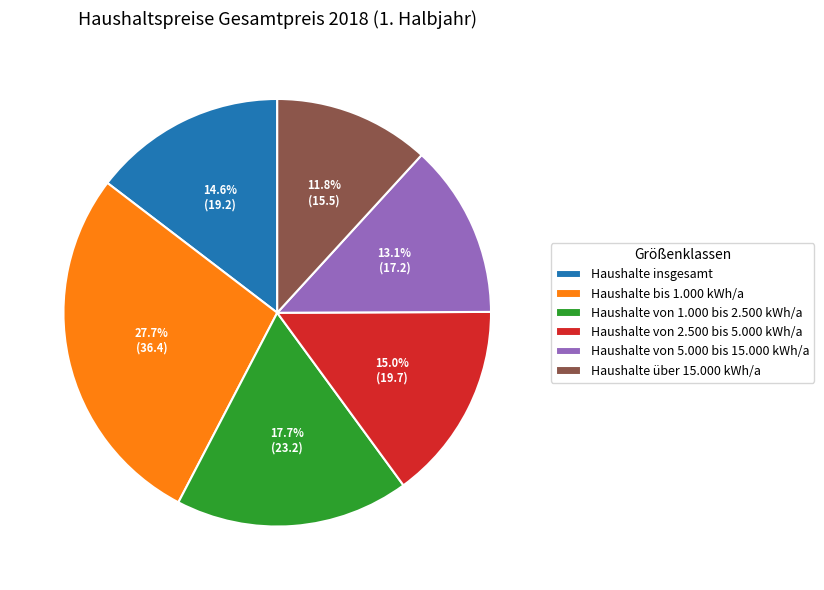

True or false: Haushalte von 2.500 bis 5.000 kWh/a accounts for 7% of the total.

False